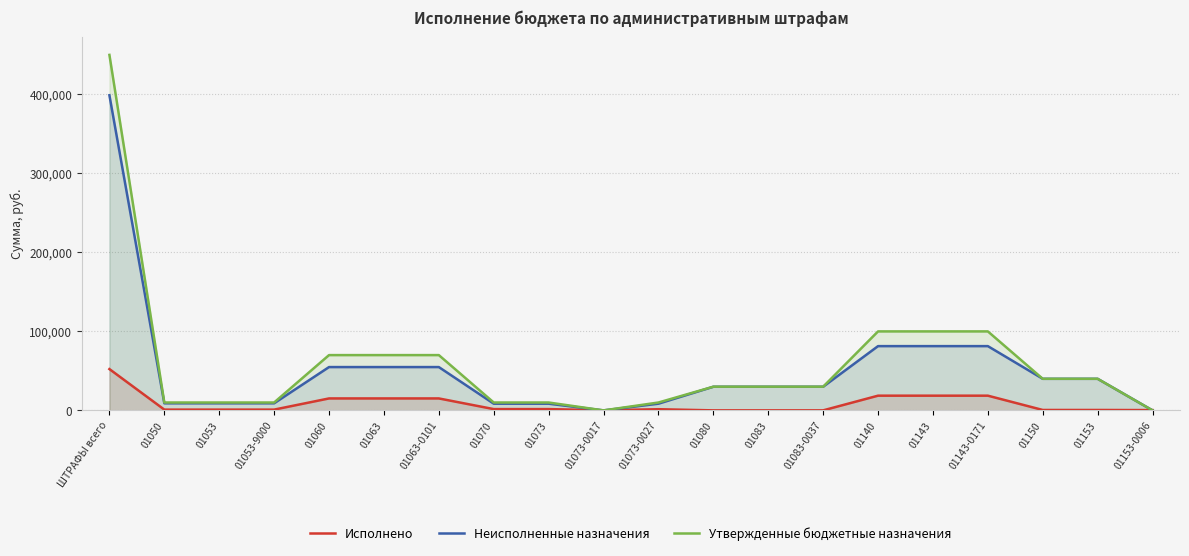

Is the value of Утвержденные бюджетные назначения at 01150 greater than the value of Неисполненные назначения at 01060?

No